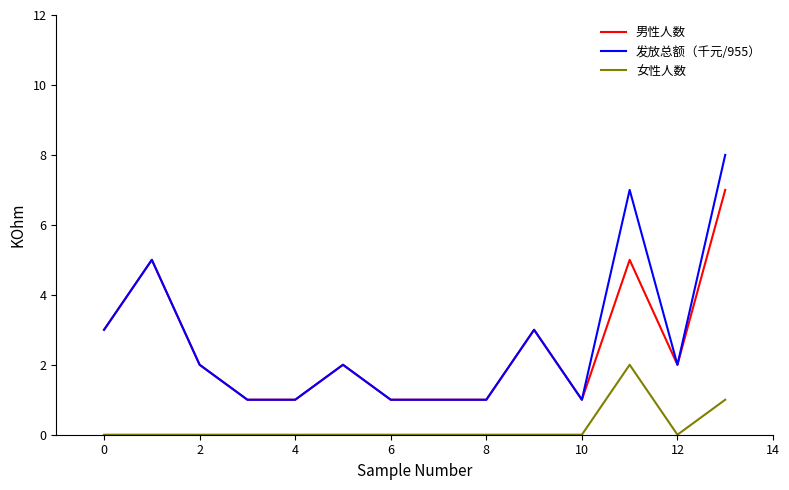

True or false: 发放总额（千元/955） and 女性人数 intersect in this chart.

False